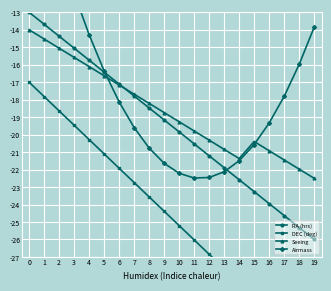

Is the value of RA (hrs) at 7 greater than the value of Seeing at 0?

No